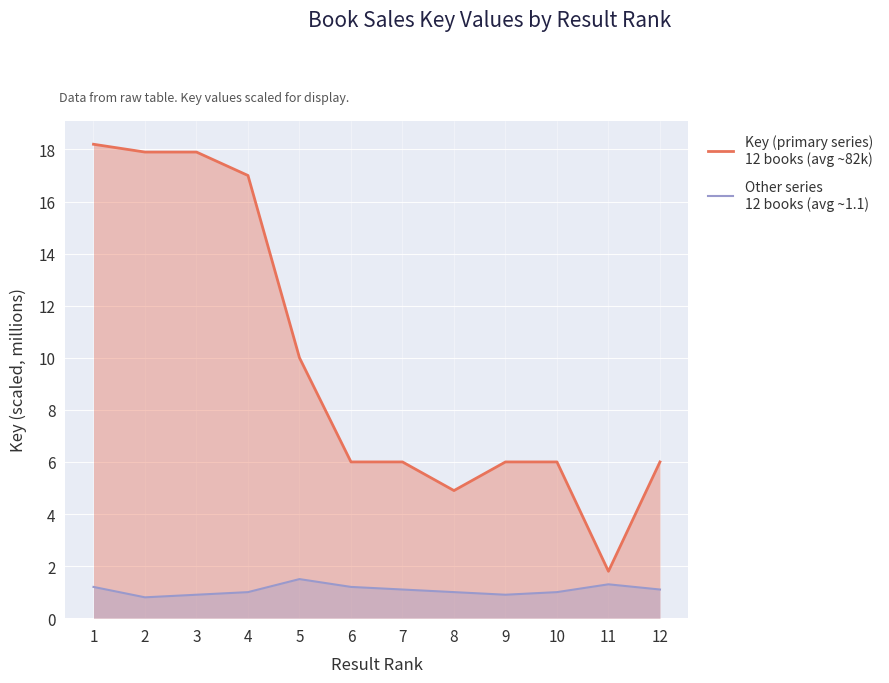

What are all the series names shown in the legend?

Key (primary series)
12 books (avg ~82k), Other series
12 books (avg ~1.1)